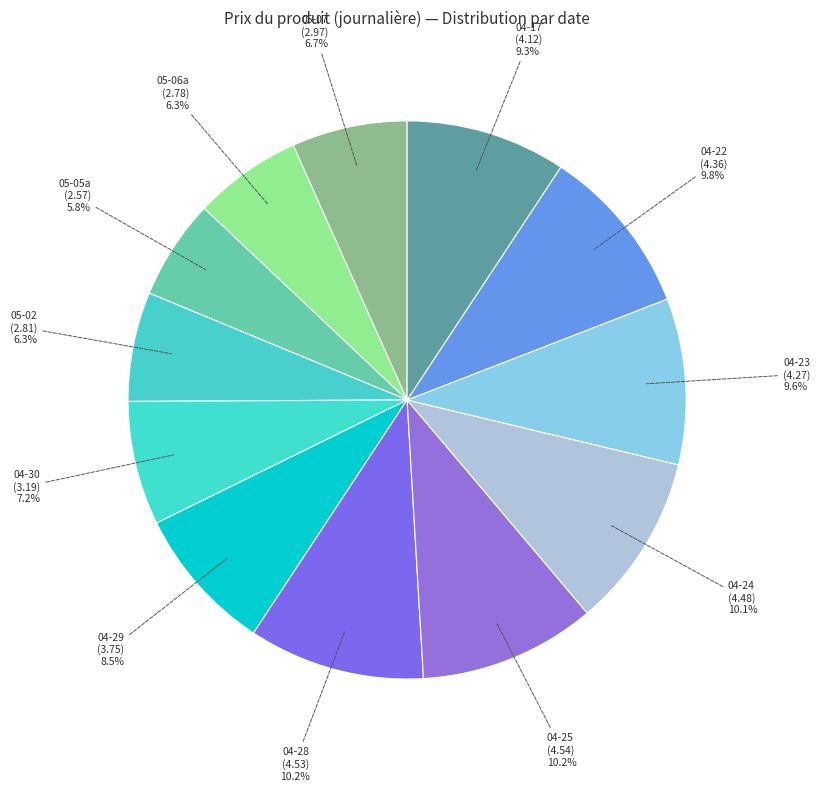

Is there any slice that represents more than half of the pie?

No